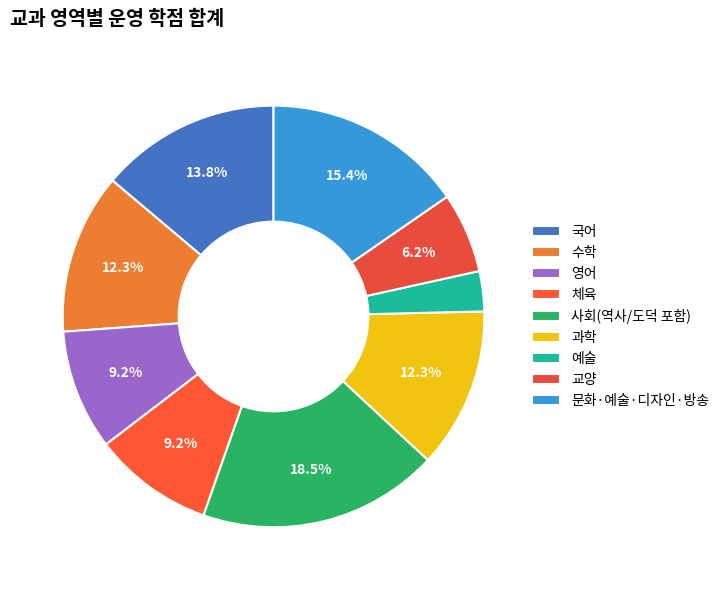

How much of the chart is everything except 사회(역사/도덕 포함)?

81.5%